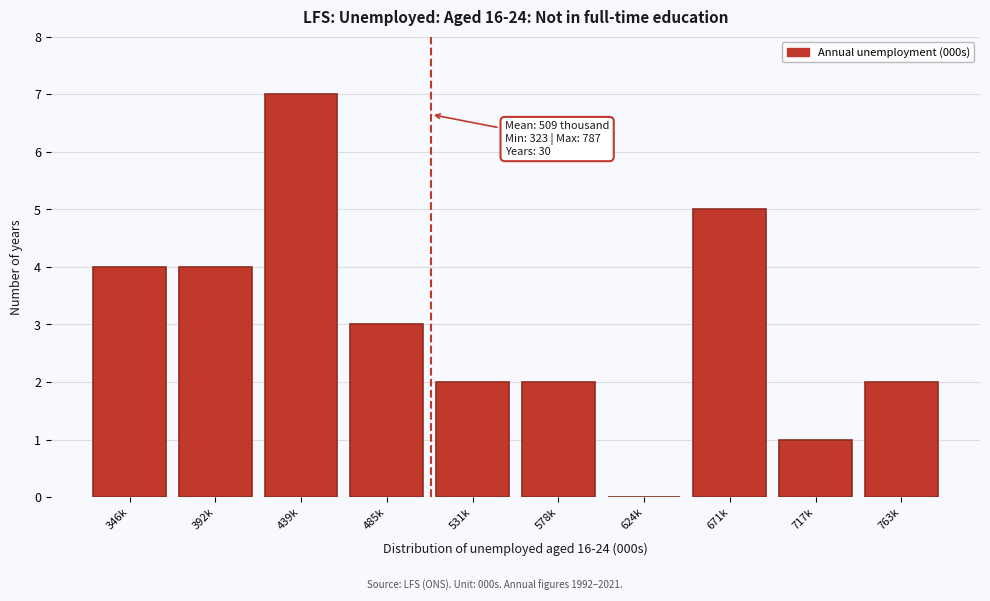

Reading left to right, extract all data points from this chart.

346k=4	392k=4	439k=7	485k=3	531k=2	578k=2	624k=0	671k=5	717k=1	763k=2